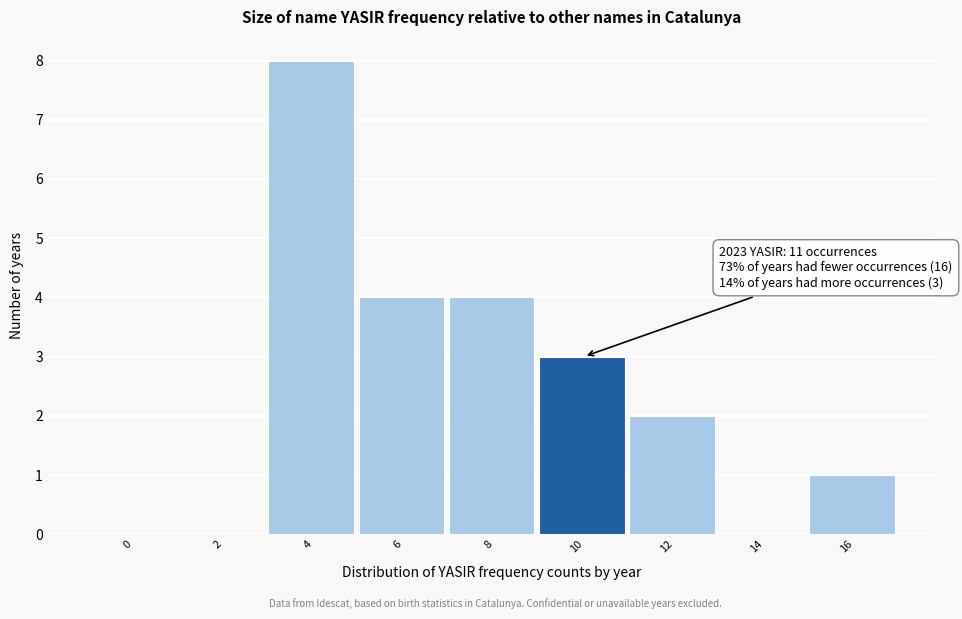

Reading right to left, list all the values displayed in this chart.

16=1	14=0	12=2	10=3	8=4	6=4	4=8	2=0	0=0